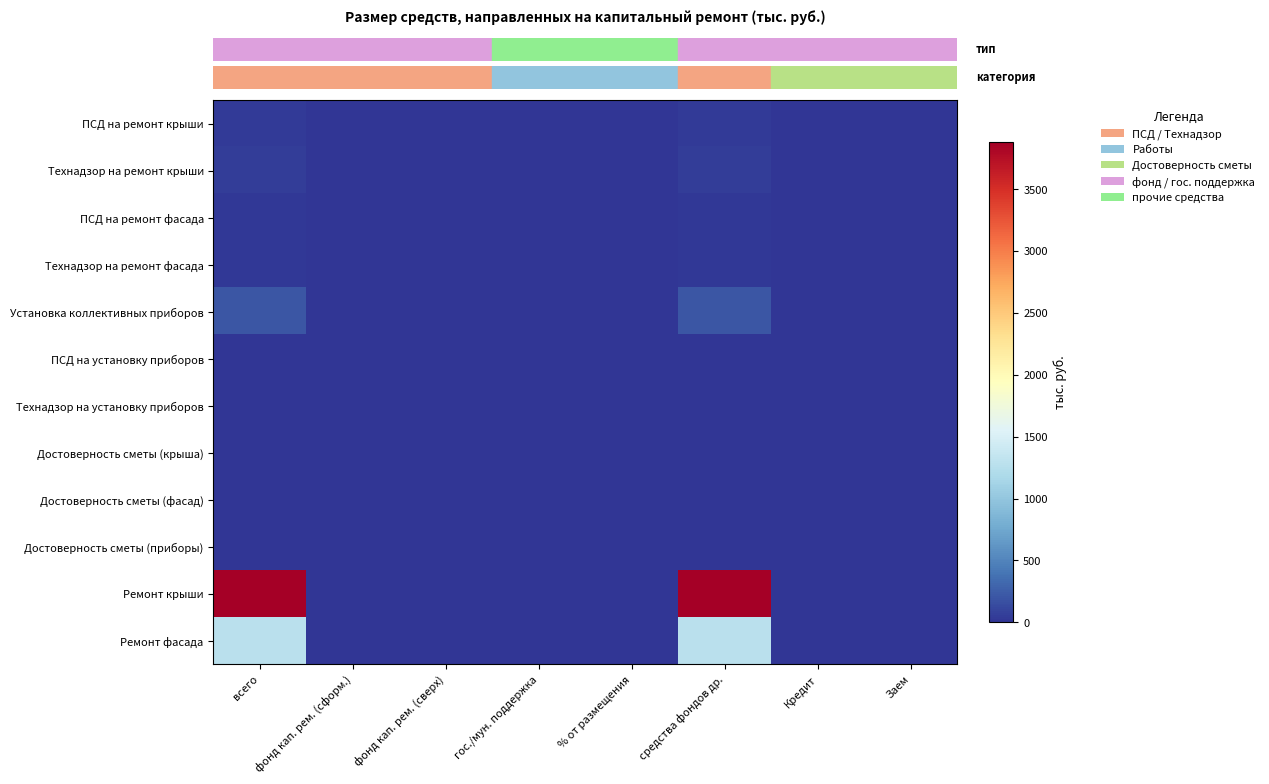

Which label corresponds to the smallest value in the chart?

фонд кап. рем. (сформ.)